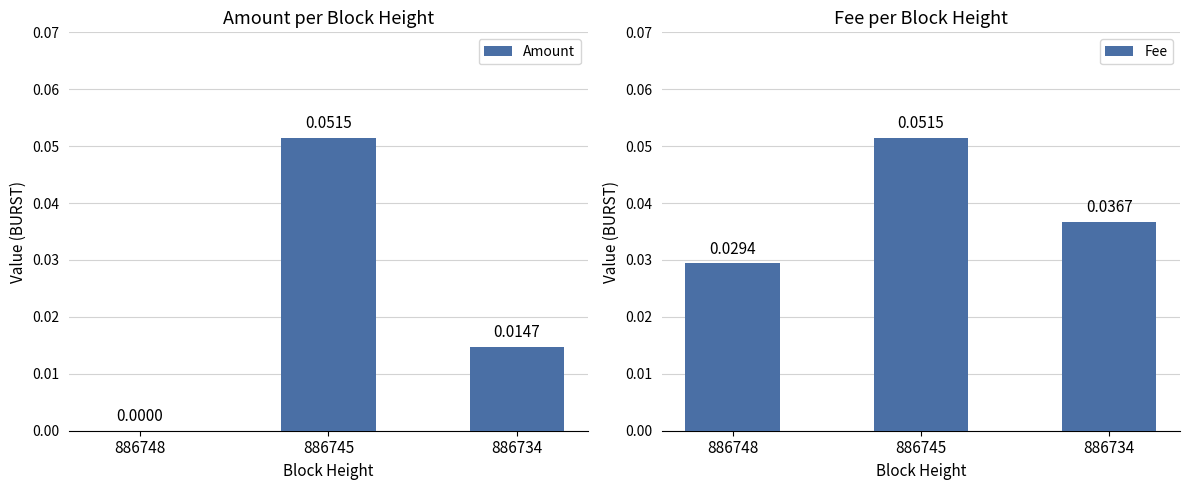

What is the value of the Amount bar at the 2nd from the left?

0.1